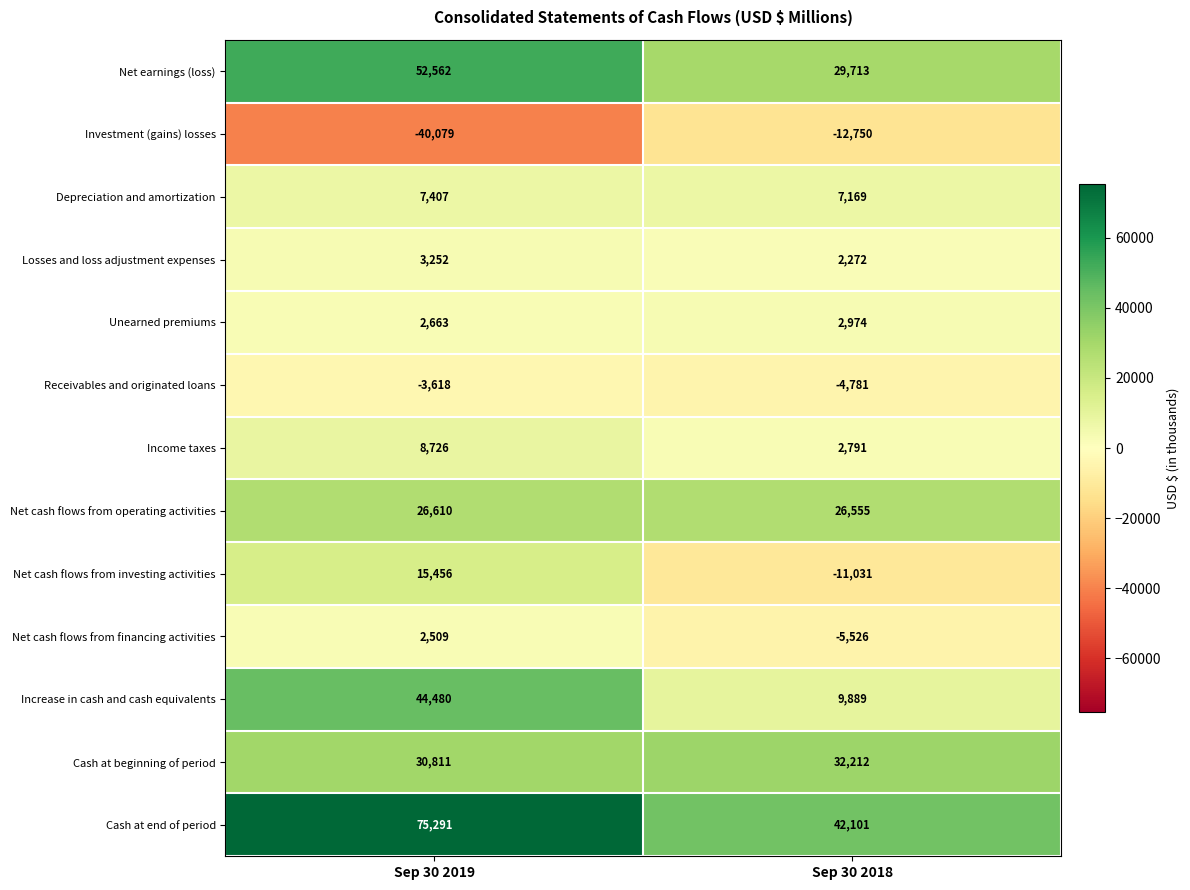

Is it true that Unearned premiums equals 2974 at Sep 30 2018?

True